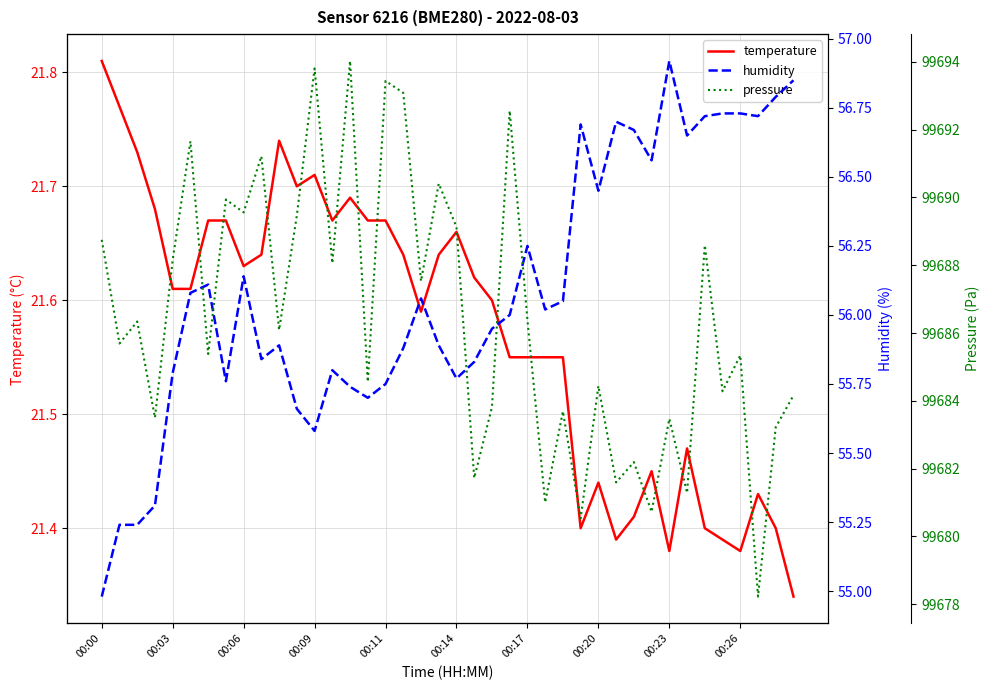

Is it true that temperature equals 14.3 at 00:06?

False